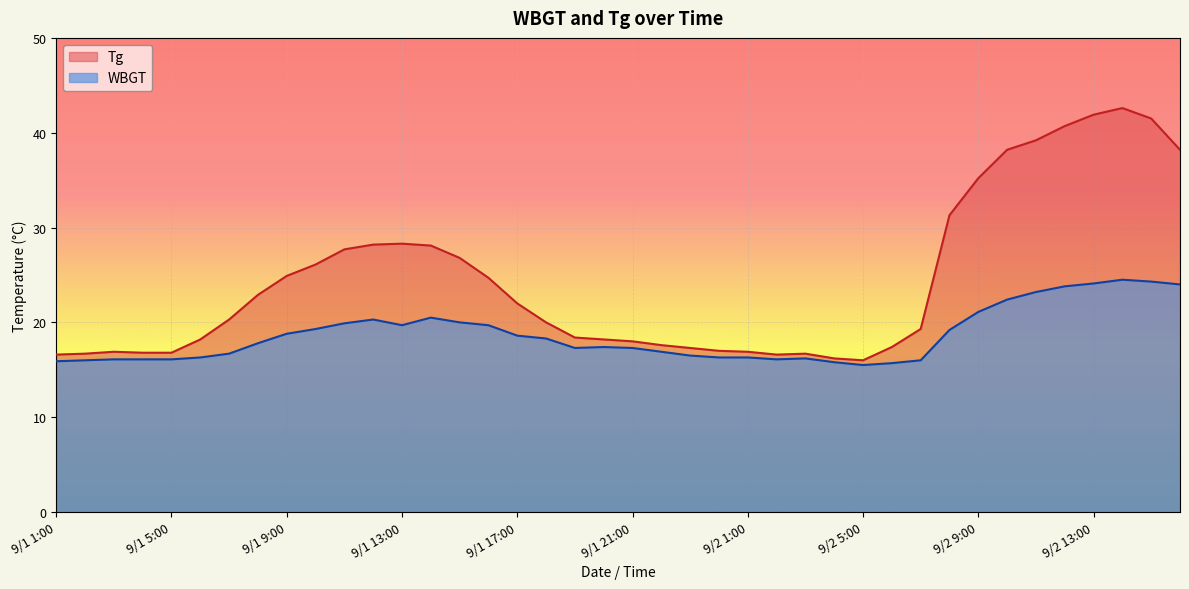

At which category is the sum across all series the highest?

9/2 14:00